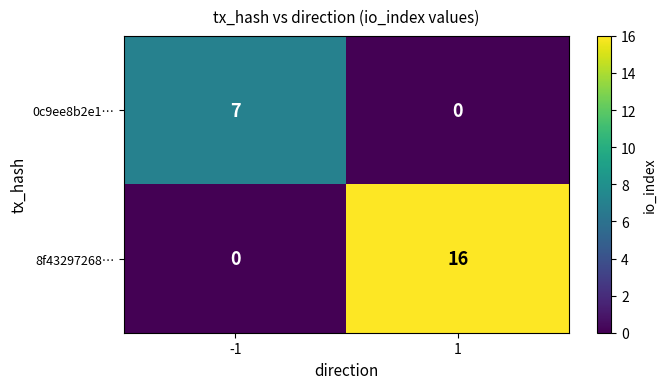

What is the greatest value displayed?

16